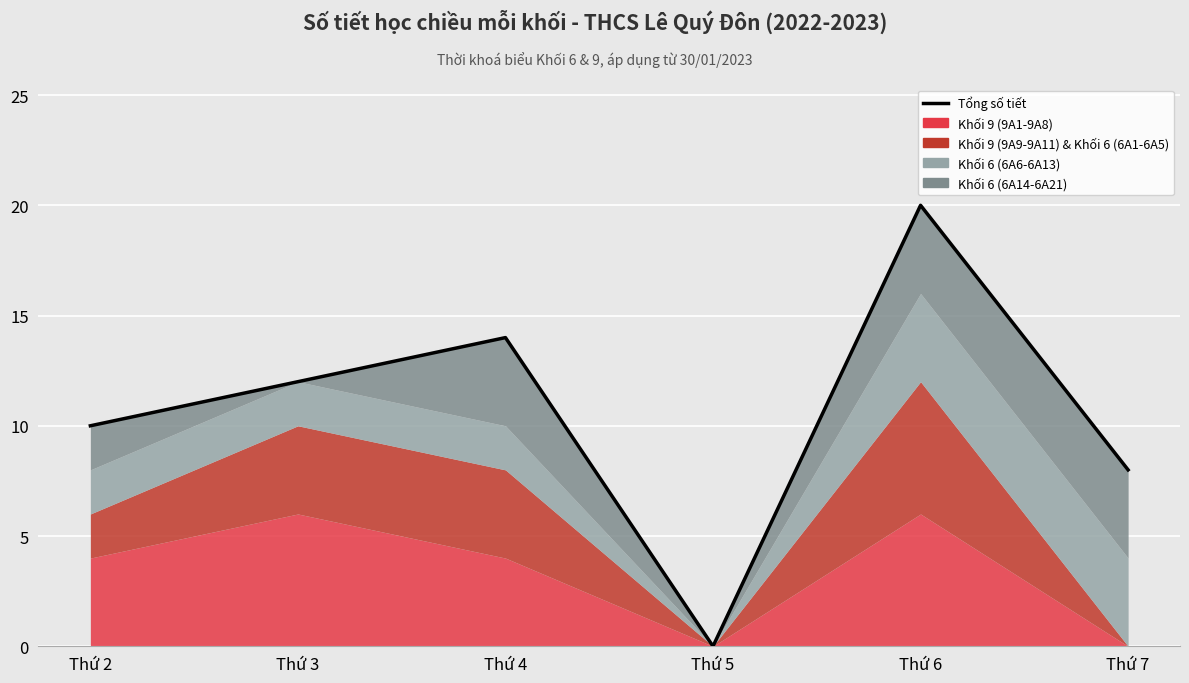

Where does the data first go above 12?

Thứ 4